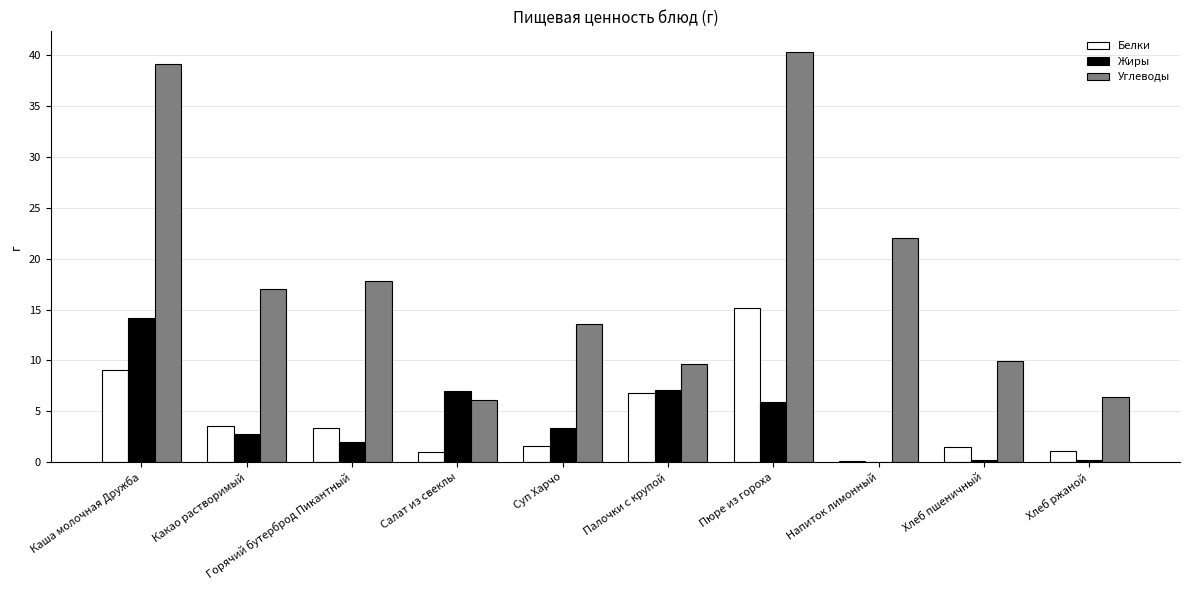

Is the value of Жиры at Суп Харчо greater than the value of Белки at Хлеб ржаной?

Yes